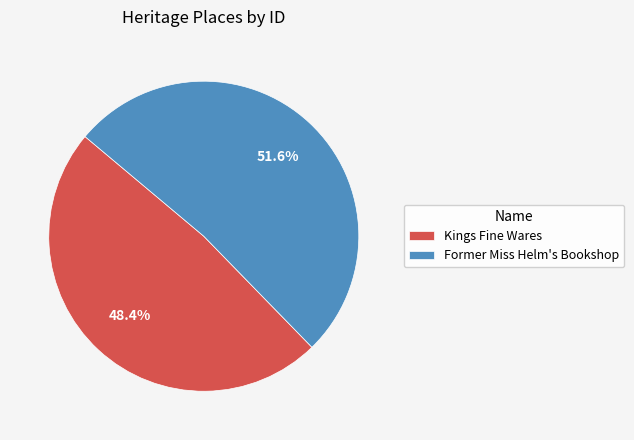

Count the number of slices in the pie.

2